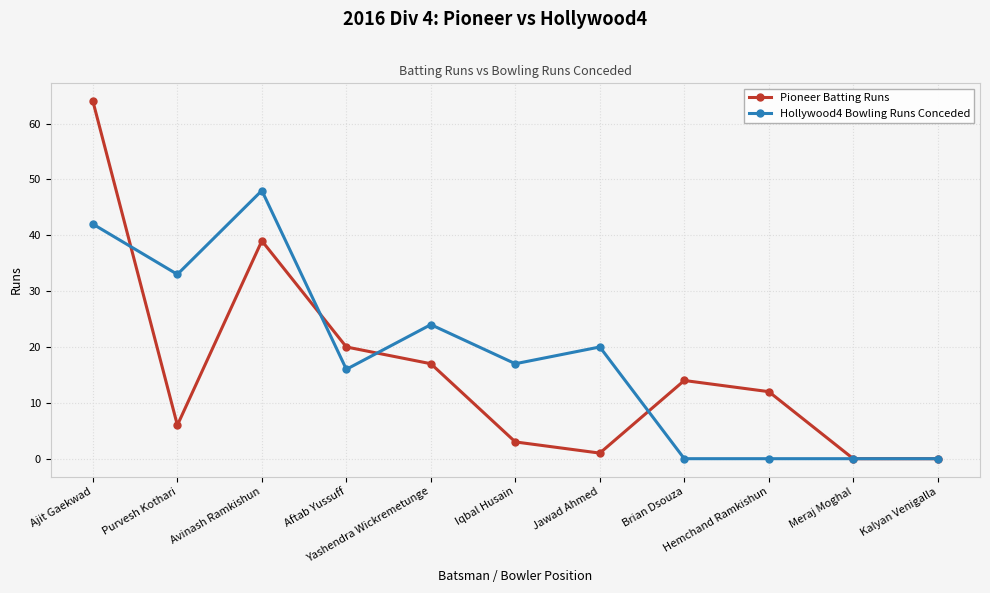

Count the number of categories in the chart.

11